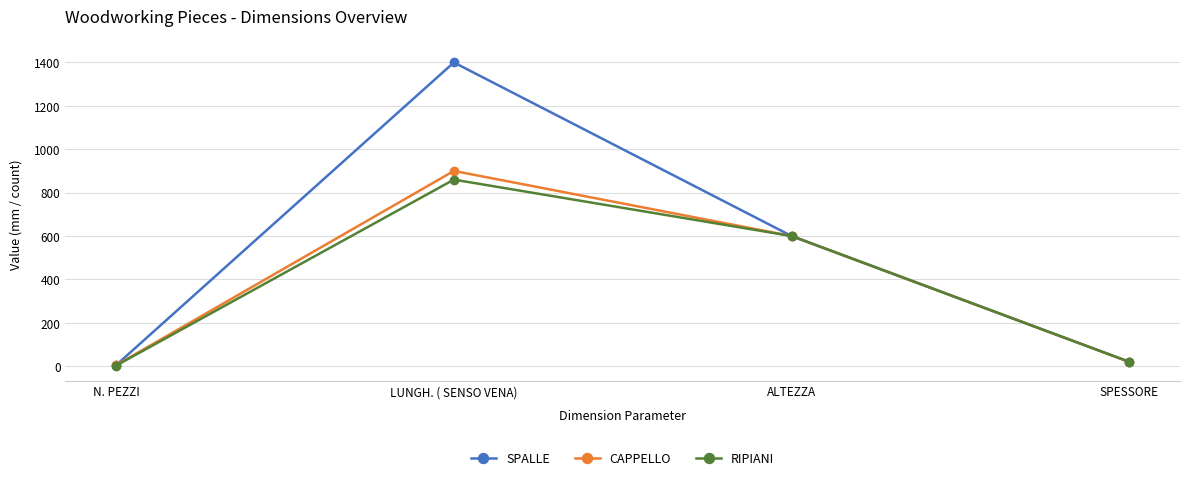

What is the total value across all series at N. PEZZI?

13